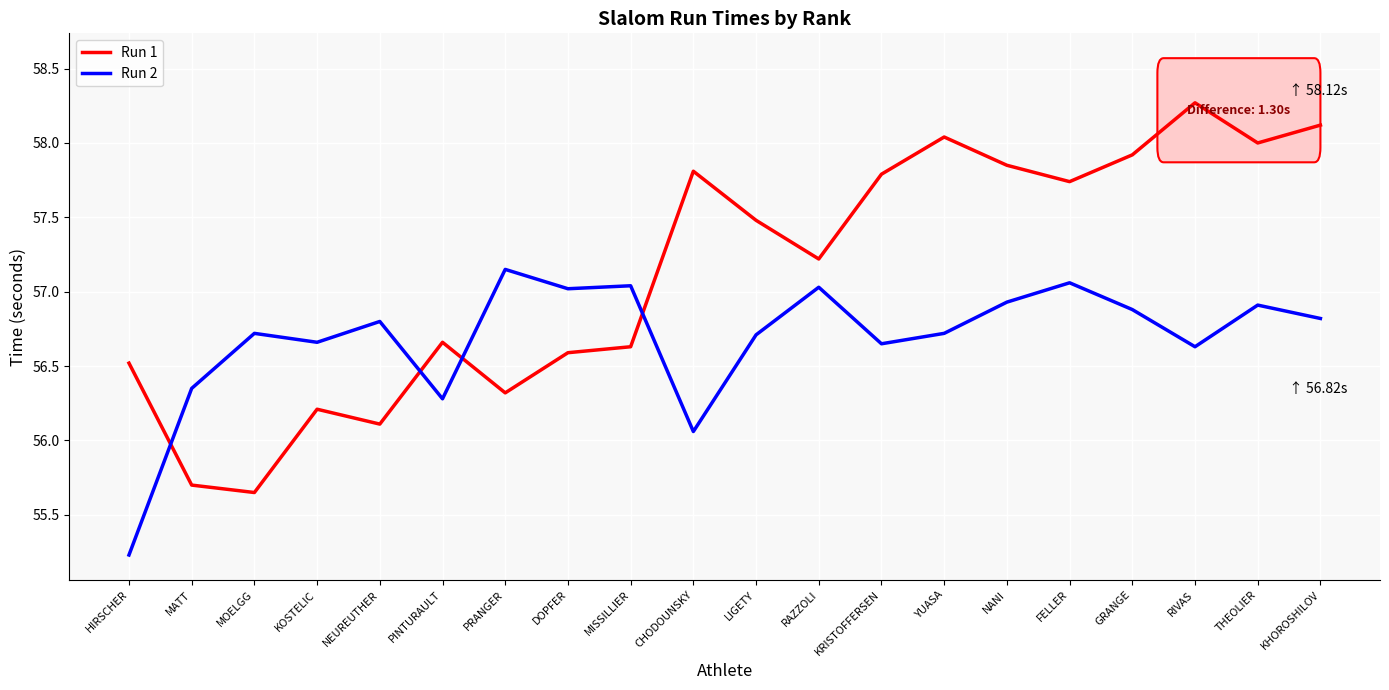

Where is the first local maximum for Run 2?

MOELGG